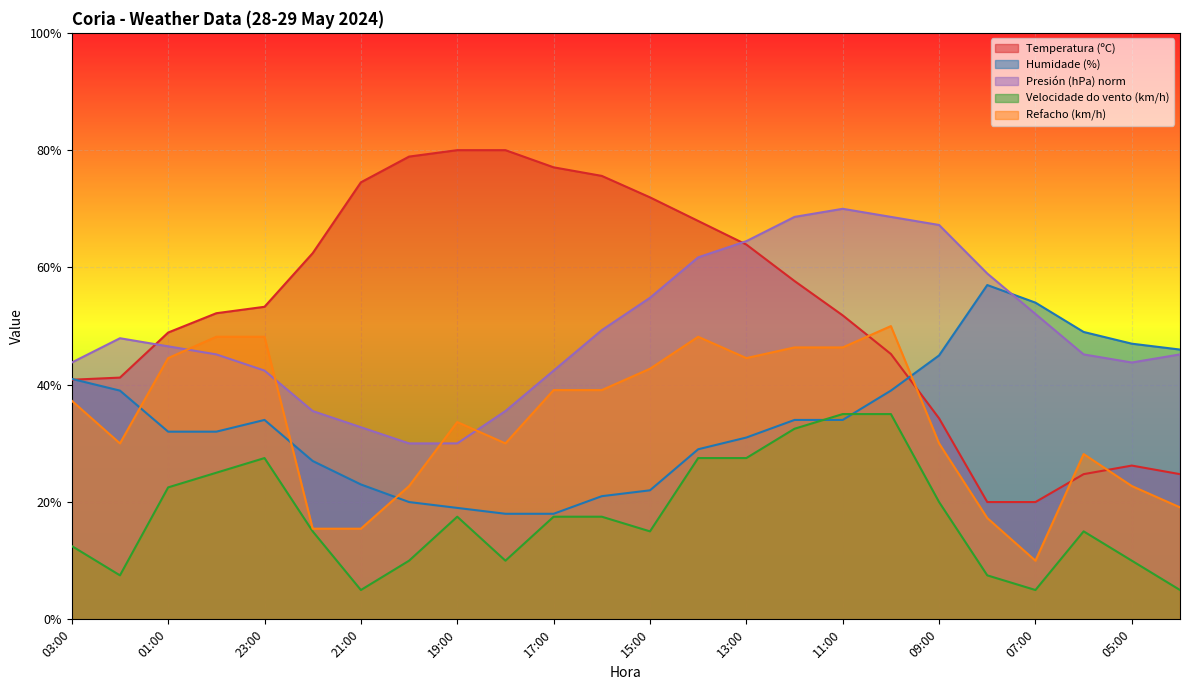

How many distinct data groups are displayed?

5